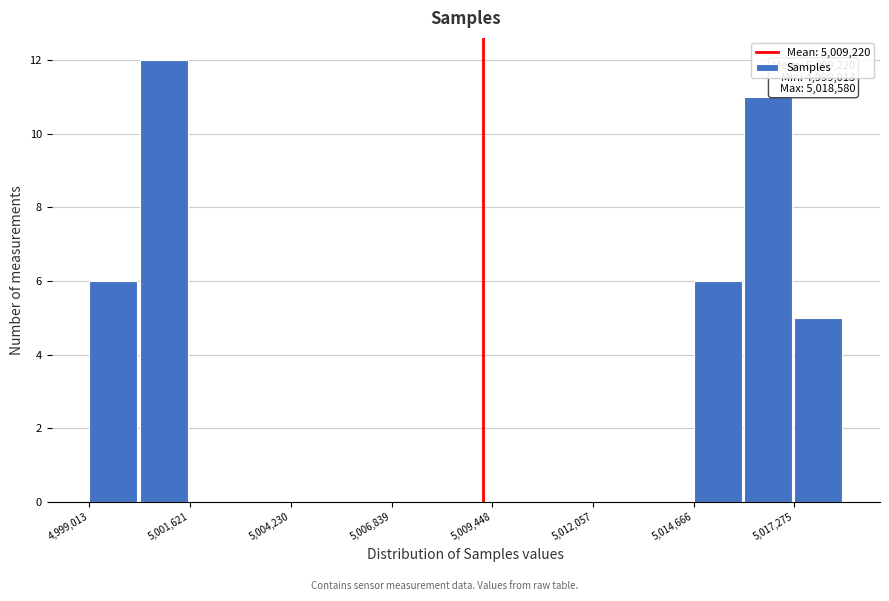

Around what value on the x-axis is the tallest bar? Give the approximate position of its centre, as read against the axis.

5001000